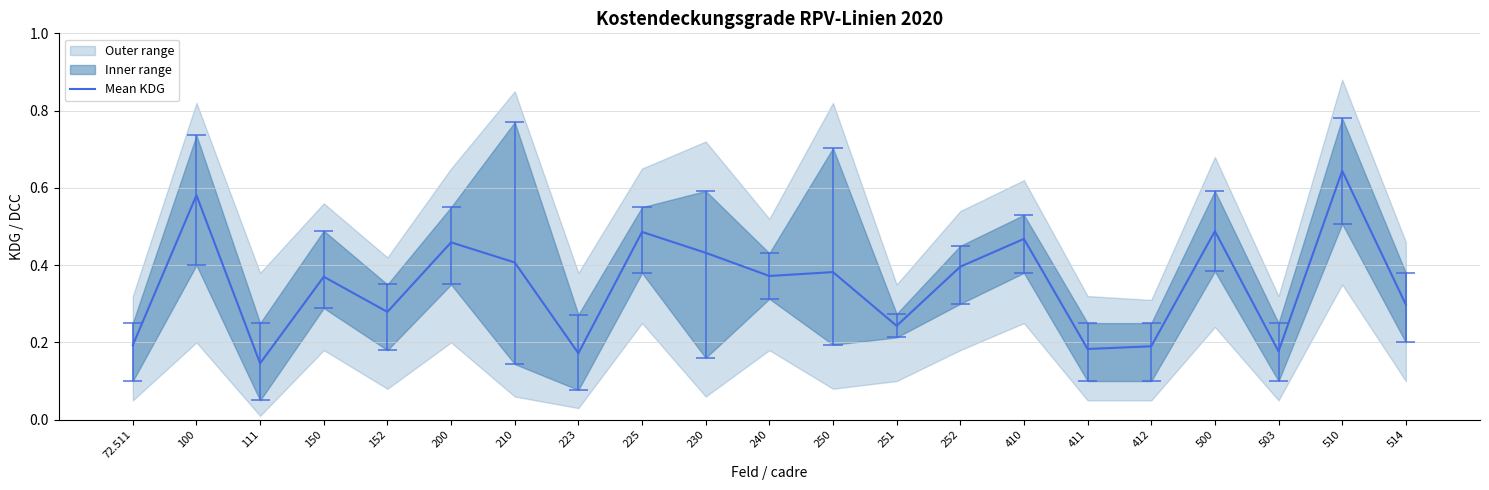

Rank the categories by value from highest to lowest.

510, 100, 500, 225, 410, 200, 230, 210, 252, 250, 240, 150, 514, 152, 251, 72.511, 412, 411, 503, 223, 111